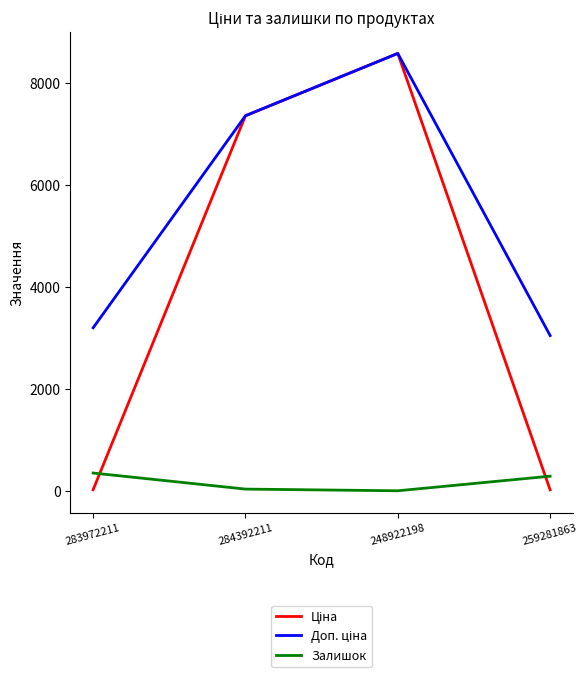

What is the maximum value shown in the chart?

8581.1